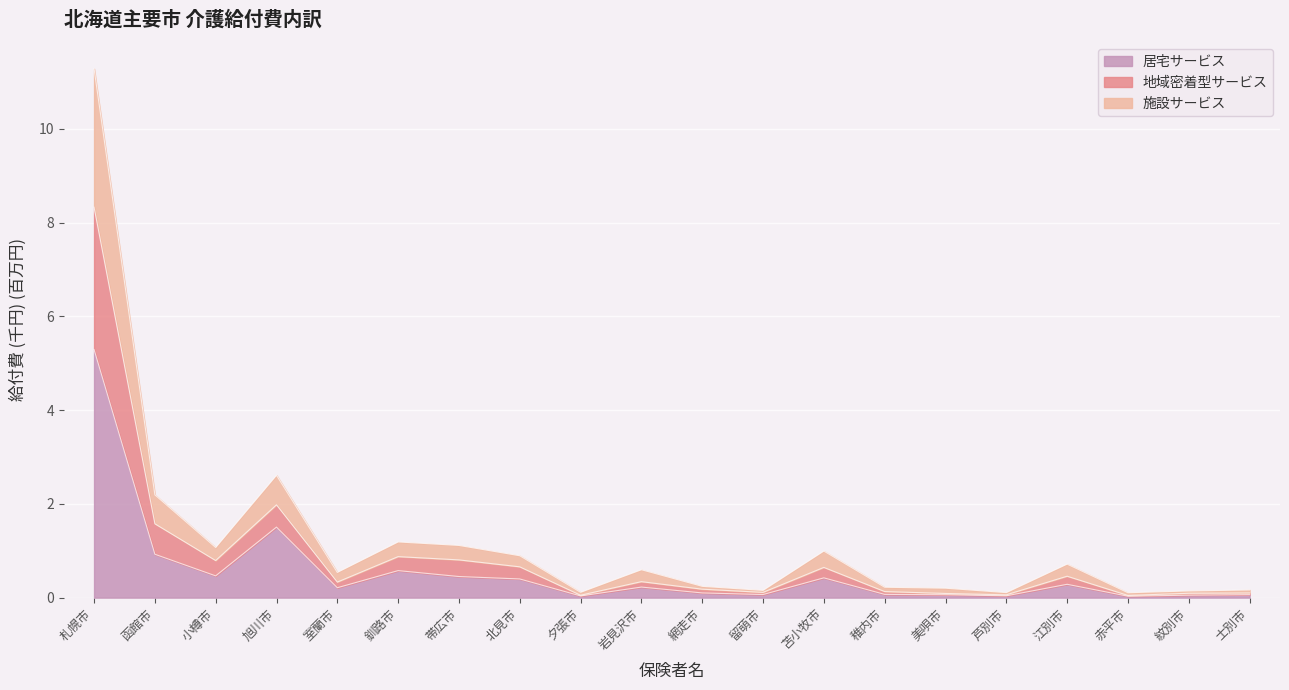

At which category is the sum across all series the highest?

札幌市